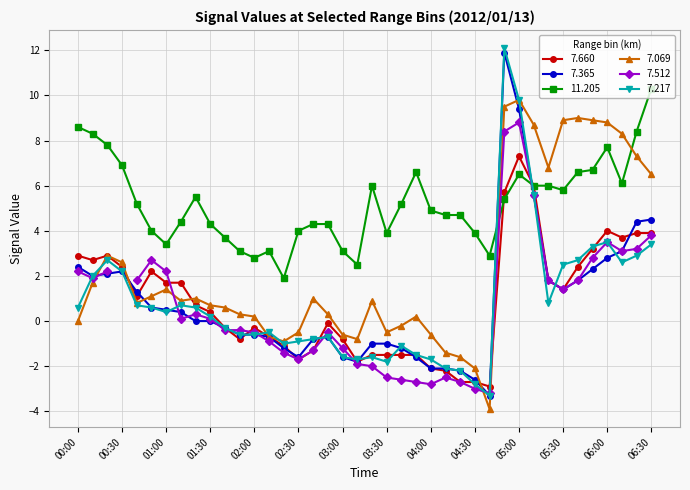

Is it true that 11.205 equals 4.7 at 2012/01/13 04:10?

True